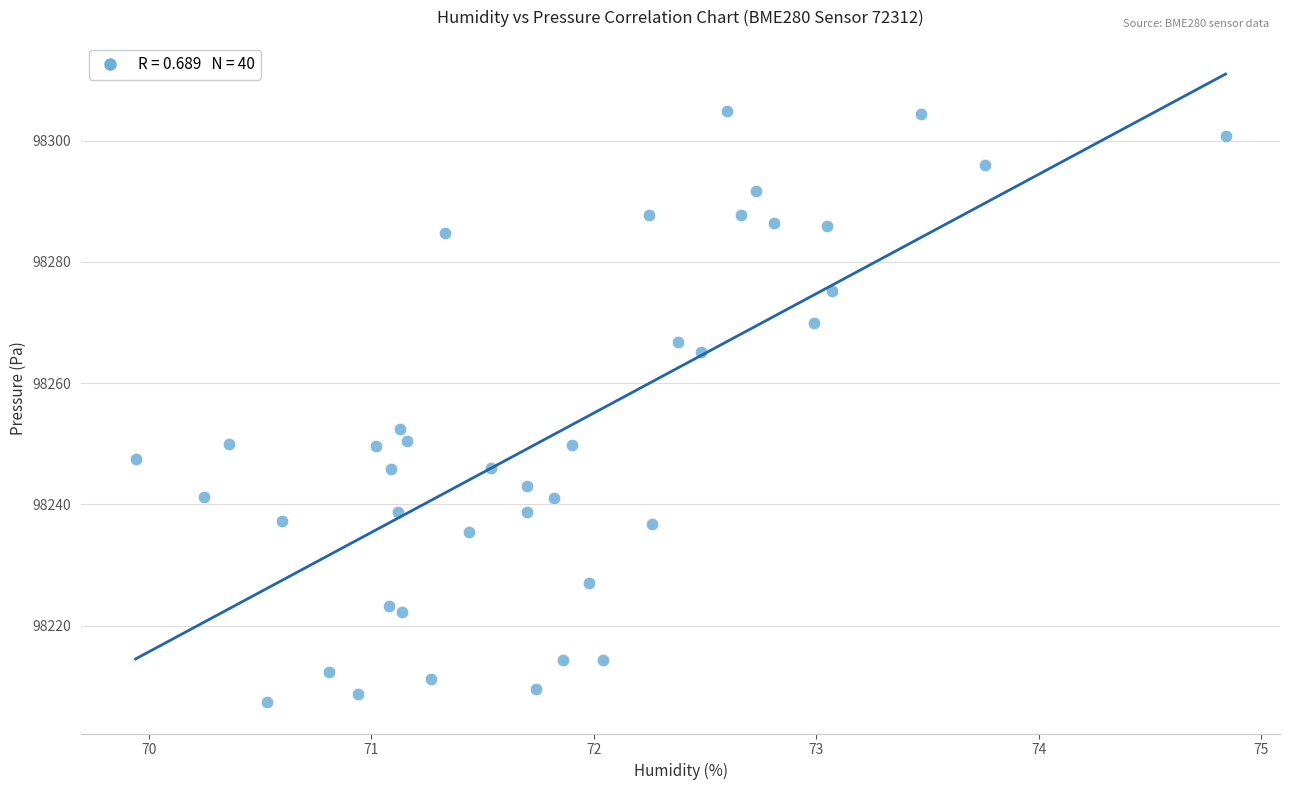

What Y value in the scatter plot is closest to 98256?

98252.4